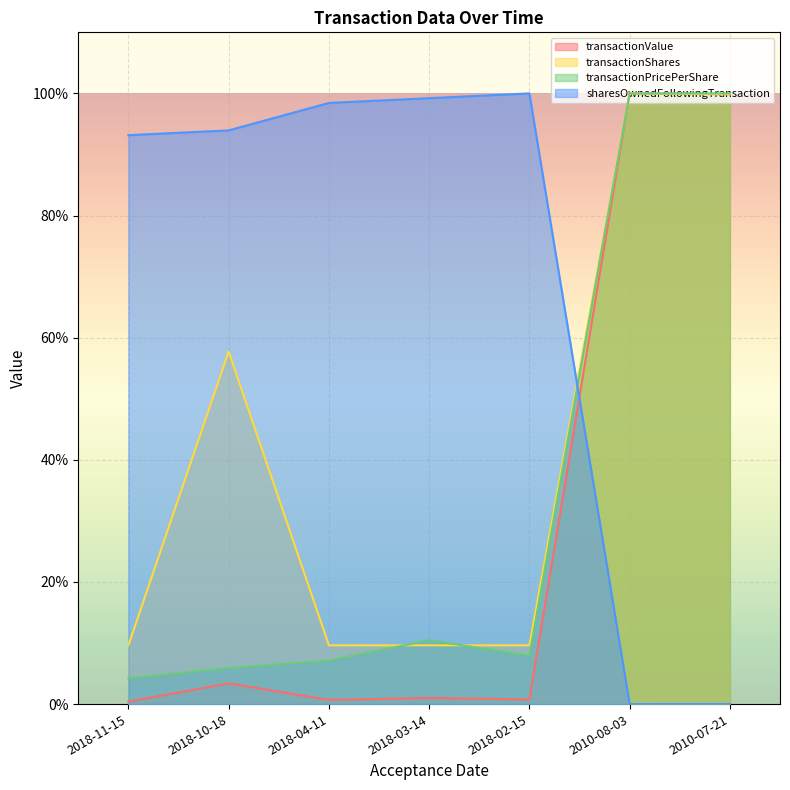

At which label is transactionPricePerShare closest to 0?

2018-11-15